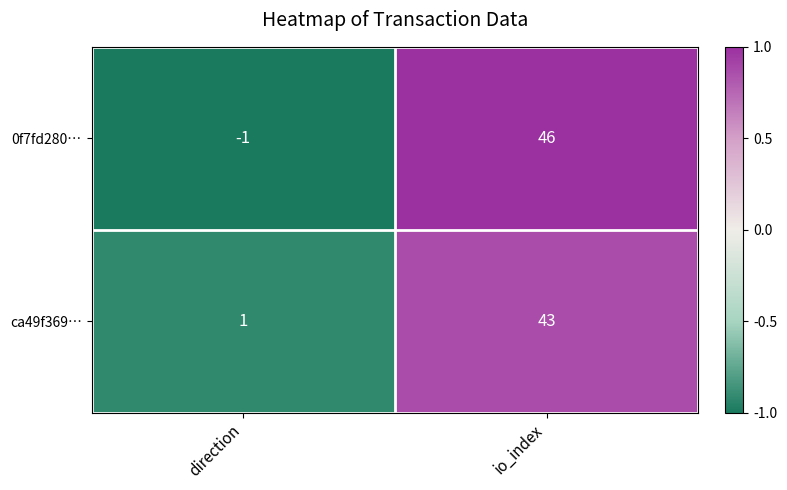

Where is 0f7fd280… nearest to the value 22?

direction